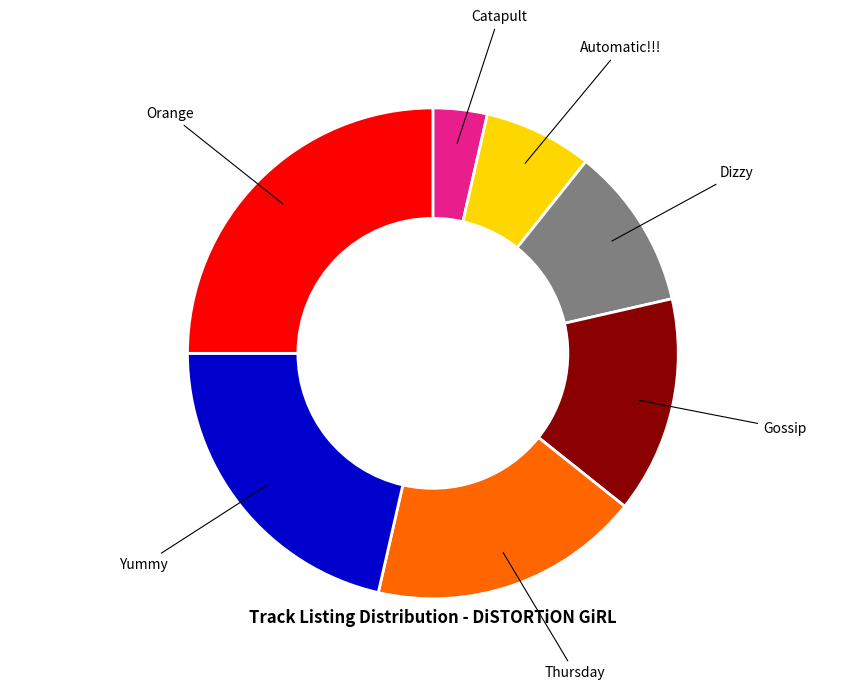

How many segments does this pie chart have?

7